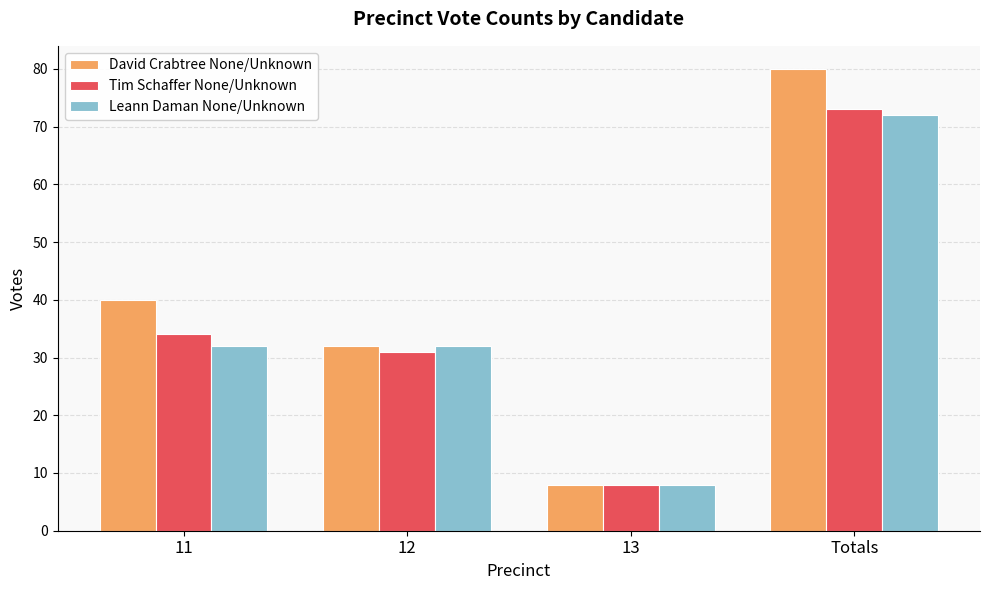

Which series has the largest range (max minus min)?

David Crabtree None/Unknown